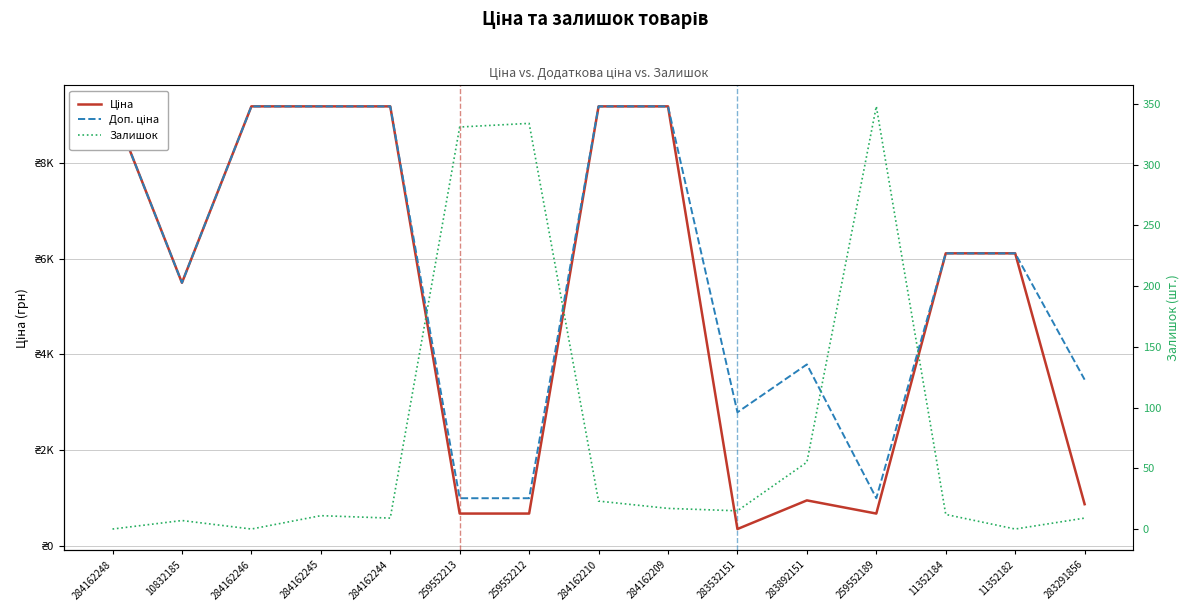

Between 259552213 and 284162210, which series saw the biggest shift?

Ціна